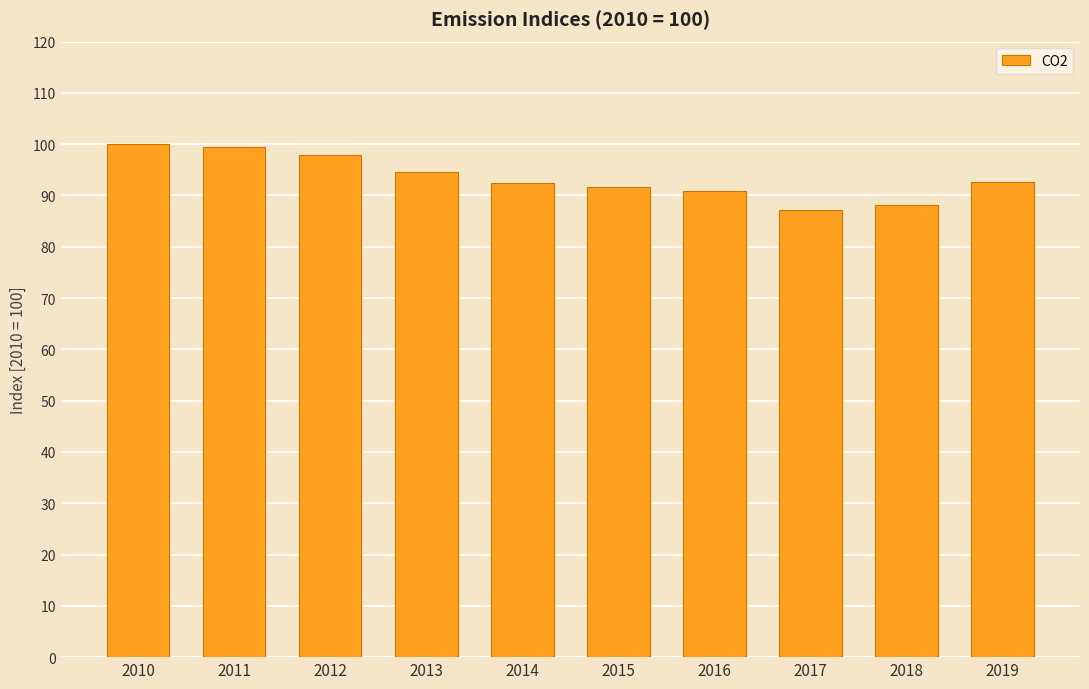

How many distinct data groups are displayed?

1